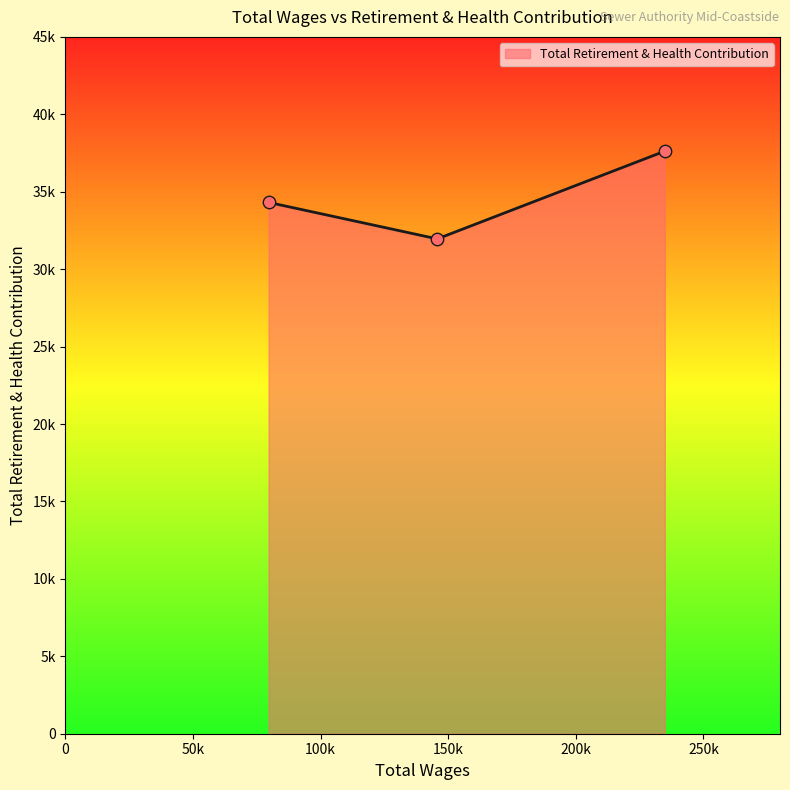

Does the chart have visible grid lines?

No